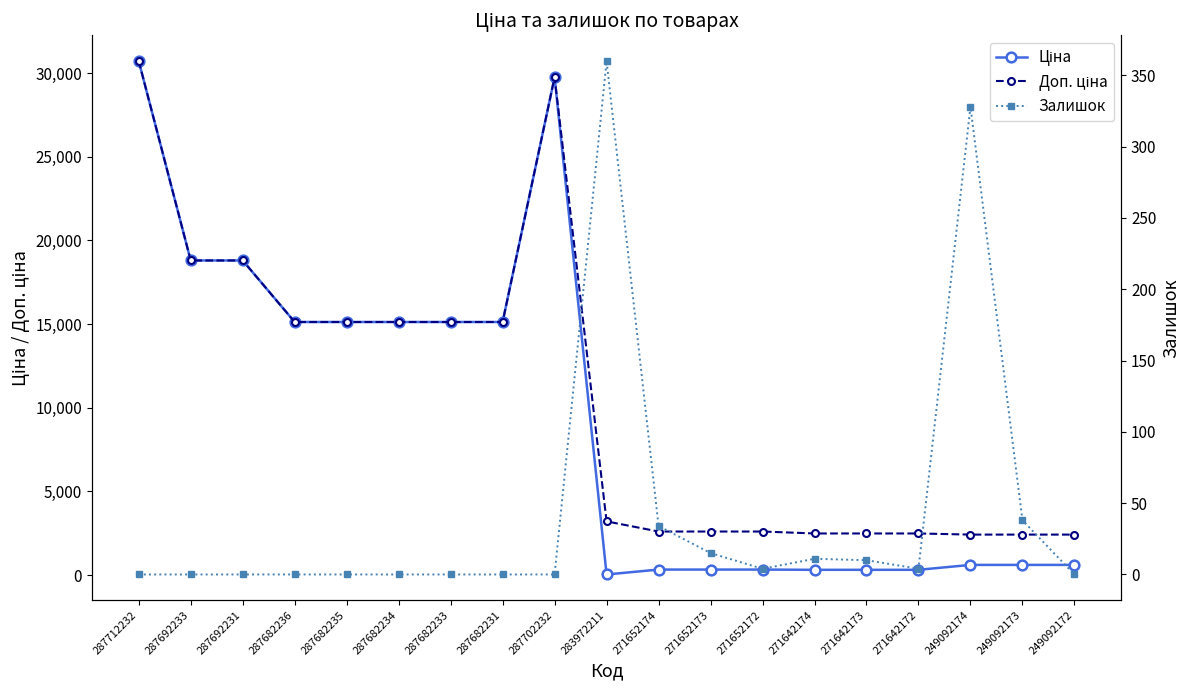

What is the difference between the maximum and minimum values in the Залишок series?

360.0